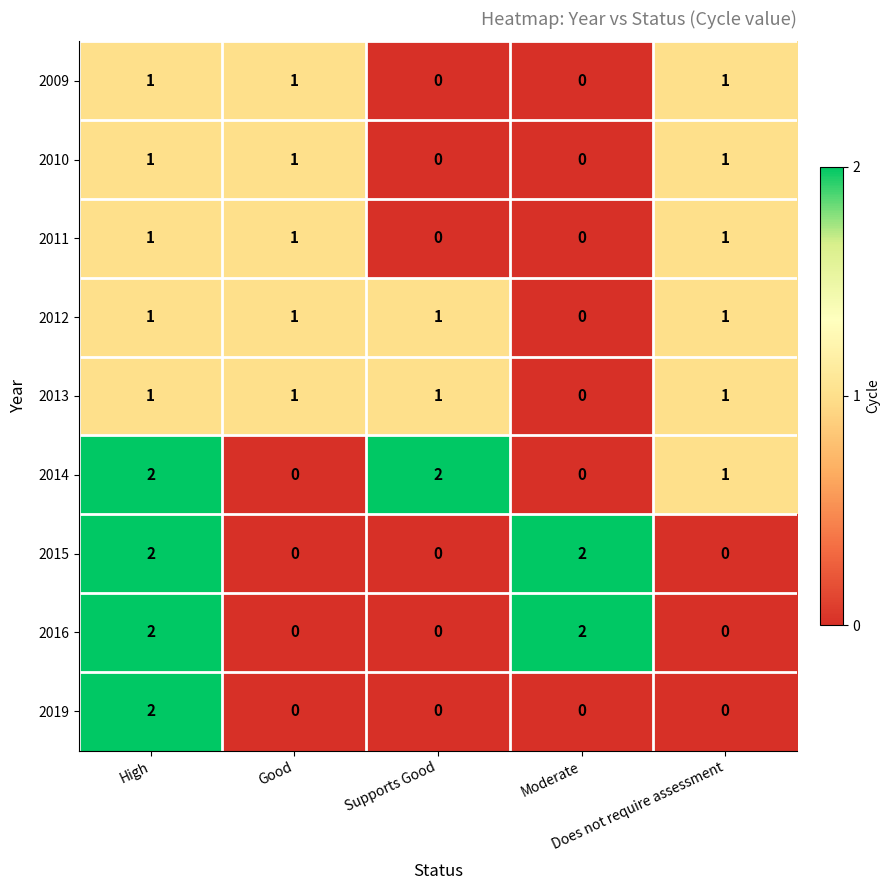

What is the spread (max minus min) of values at Does not require assessment?

1